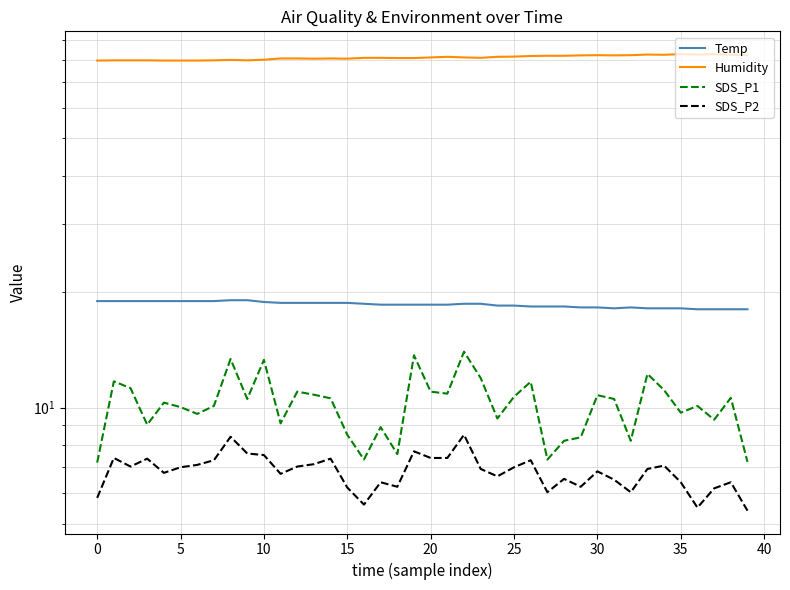

Reading right to left, list all the values displayed in this chart.

Temp: 18.0	18.0	18.0	18.0	18.1	18.1	18.1	18.2	18.1	18.2	18.2	18.3	18.3	18.3	18.4	18.4	18.6	18.6	18.5	18.5	18.5	18.5	18.5	18.6	18.7	18.7	18.7	18.7	18.7	18.8	19.0	19.0	18.9	18.9	18.9	18.9	18.9	18.9	18.9	18.9
Humidity: 82.4	82.4	82.7	82.5	82.7	82.4	82.5	82.2	82.1	82.2	82.1	81.9	81.9	81.8	81.5	81.4	80.9	81.1	81.4	81.1	80.8	80.8	80.9	80.9	80.5	80.6	80.5	80.6	80.6	80.0	79.7	79.9	79.7	79.6	79.6	79.6	79.7	79.7	79.7	79.6
SDS_P1: 7.2	10.6	9.3	10.1	9.7	11.1	12.2	8.2	10.5	10.8	8.4	8.2	7.3	11.7	10.7	9.4	11.9	14.0	10.9	11.0	13.7	7.6	8.9	7.3	8.5	10.6	10.8	11.0	9.1	13.3	10.5	13.4	10.1	9.6	10.0	10.3	9.0	11.2	11.7	7.2
SDS_P2: 5.4	6.4	6.2	5.5	6.4	7.1	6.9	6.0	6.5	6.8	6.2	6.5	6.0	7.3	7.0	6.6	6.9	8.5	7.4	7.4	7.7	6.2	6.4	5.6	6.2	7.4	7.1	7.0	6.7	7.5	7.6	8.4	7.3	7.1	7.0	6.8	7.4	7.0	7.4	5.8